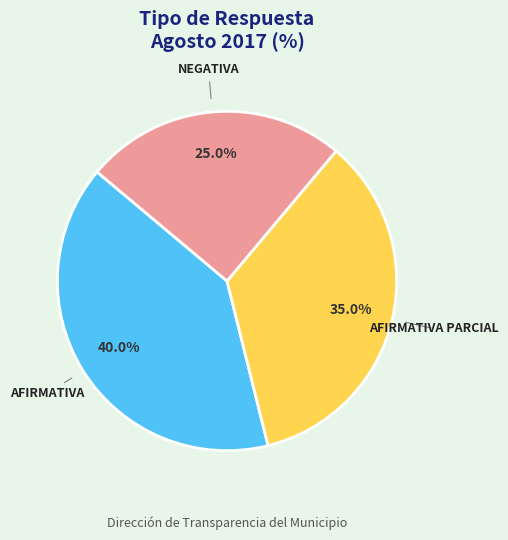

Is there a majority slice in this chart?

No